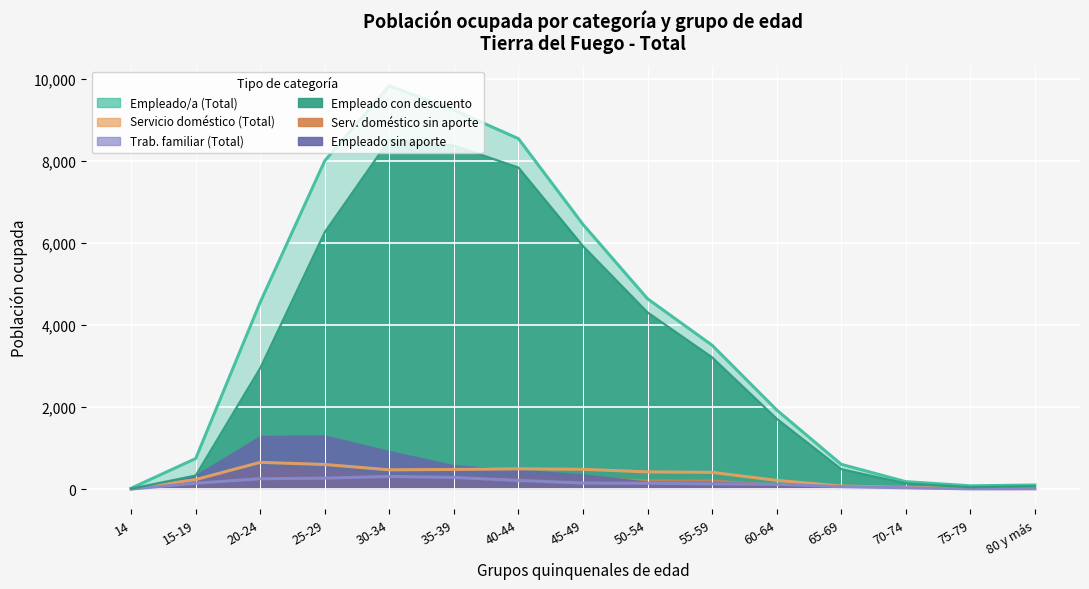

How many categories are shown in the chart?

15